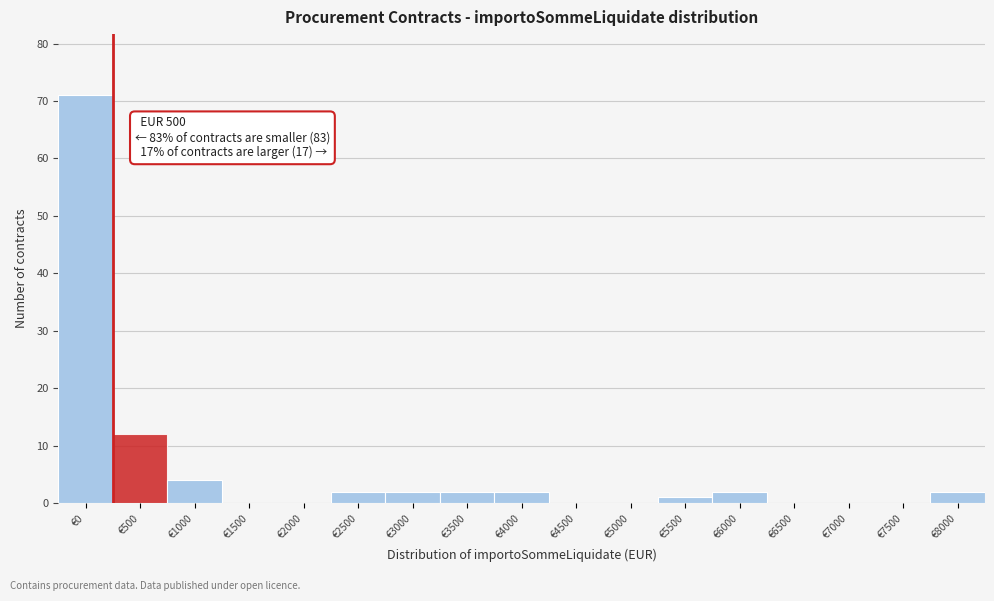

Reading left to right, what are all the values shown in this chart?

€0=71	€500=12	€1000=4	€1500=0	€2000=0	€2500=2	€3000=2	€3500=2	€4000=2	€4500=0	€5000=0	€5500=1	€6000=2	€6500=0	€7000=0	€7500=0	€8000=2